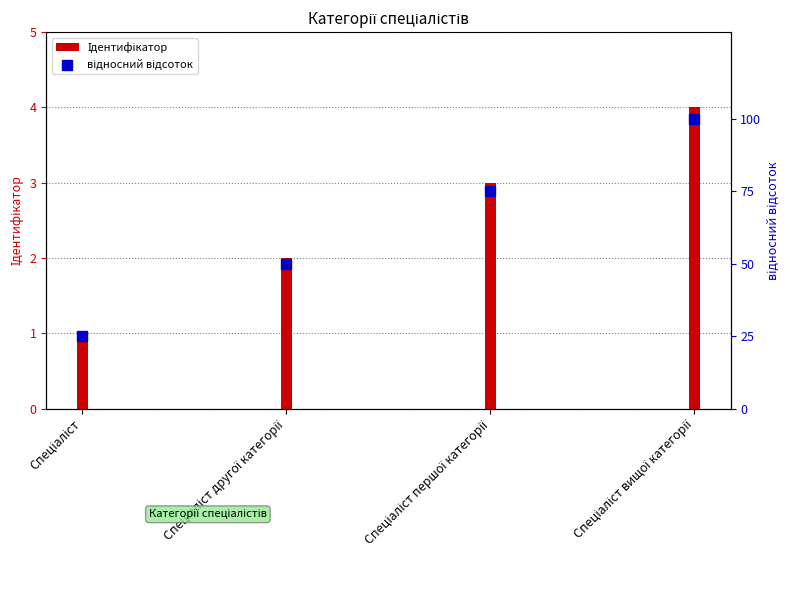

Is the value of Ідентифікатор at Спеціаліст першої категорії greater than the value of відносний відсоток at Спеціаліст?

No